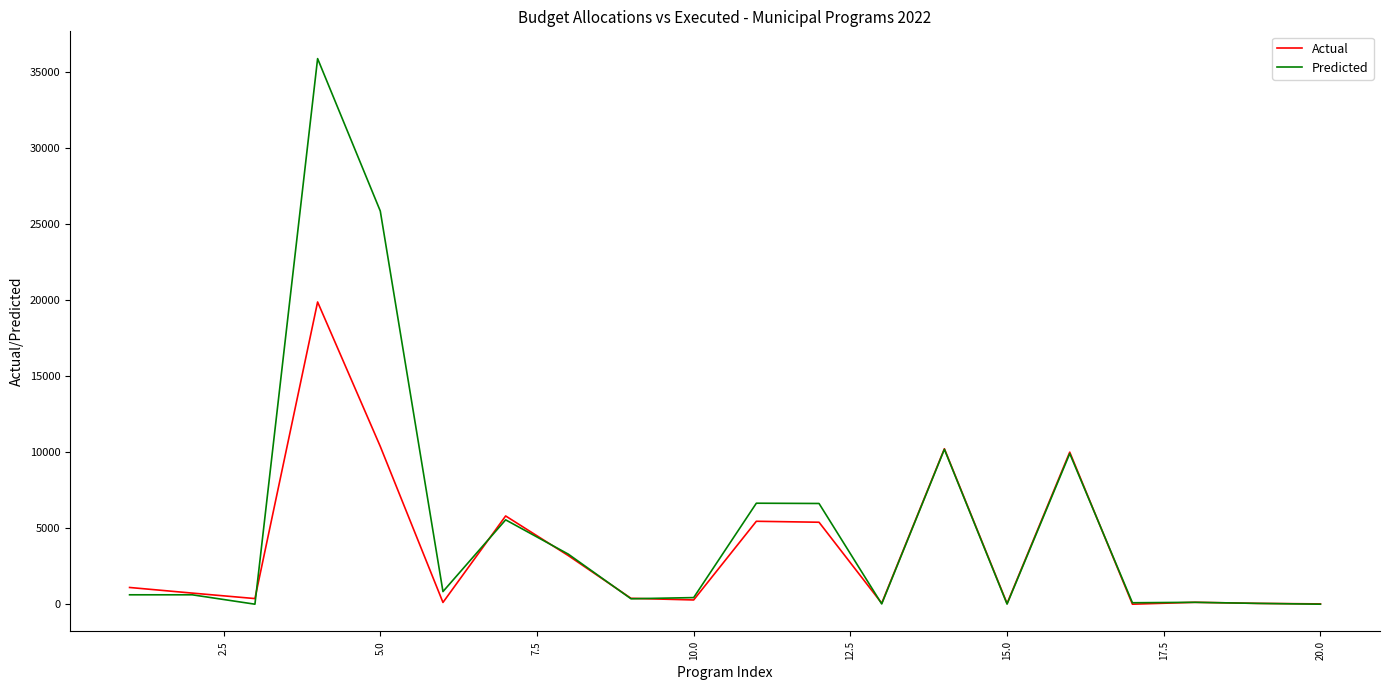

In Actual, how many points are lower than both neighbors (excluding endpoints)?

6